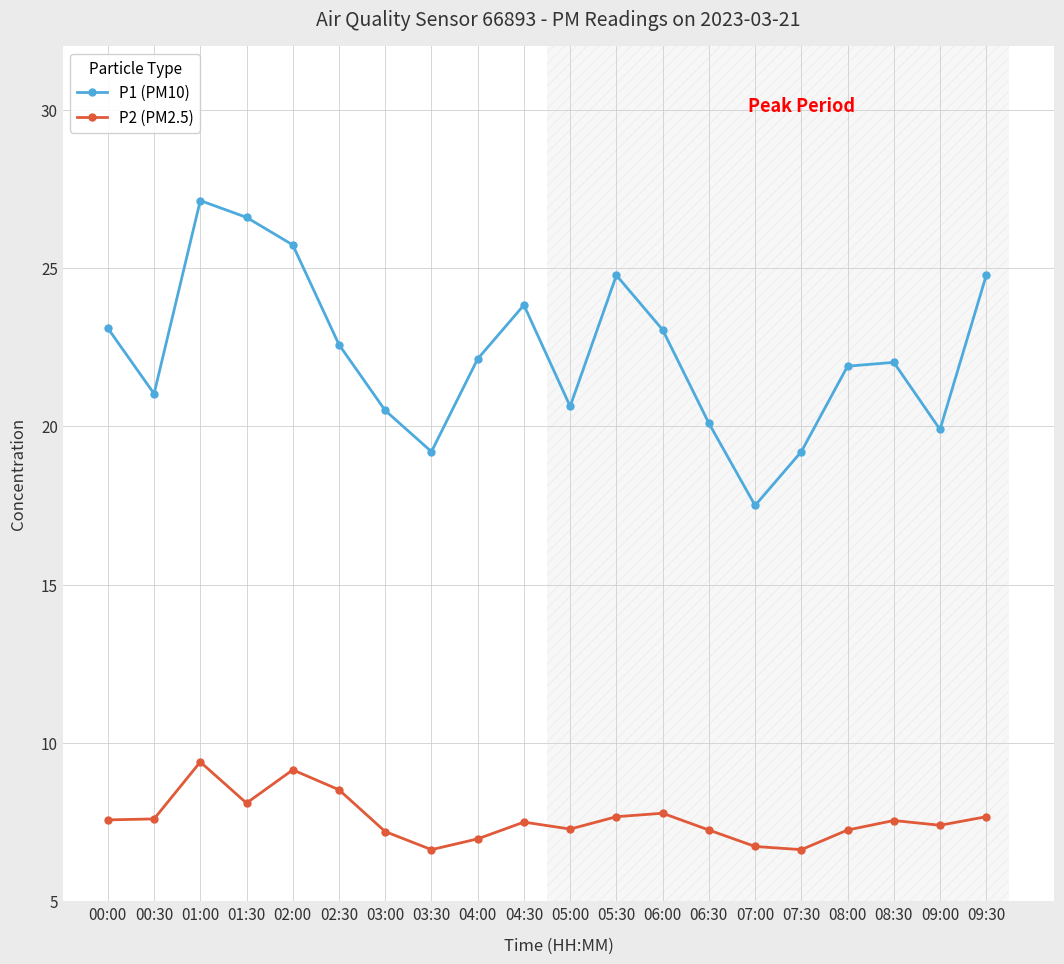

Is the value of P1 (PM10) at 04:30 greater than the value of P2 (PM2.5) at 00:00?

Yes